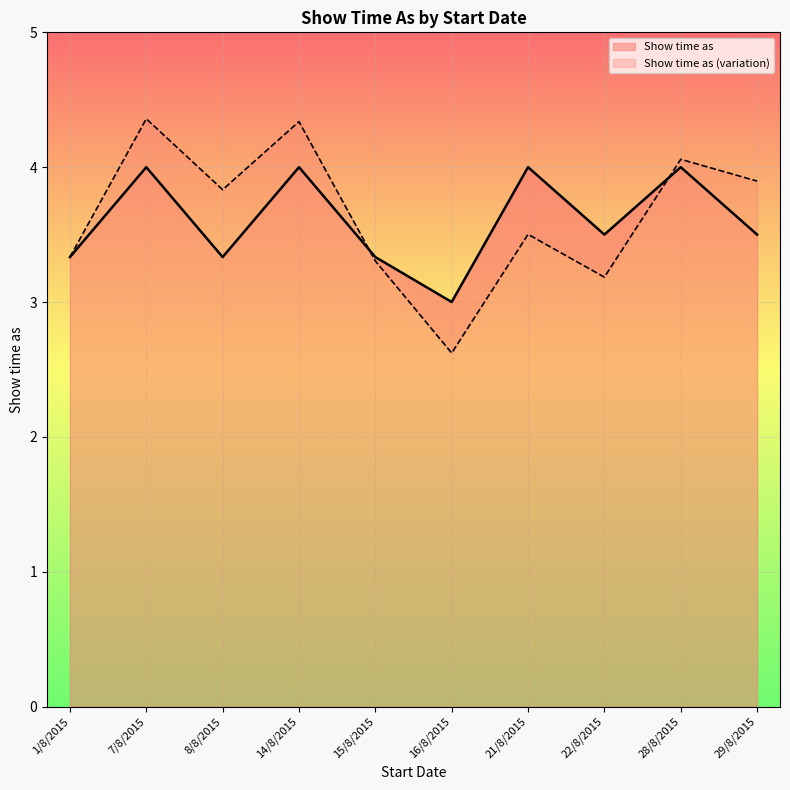

The Show time as series shows 2.3 at 15/8/2015. True or false?

False